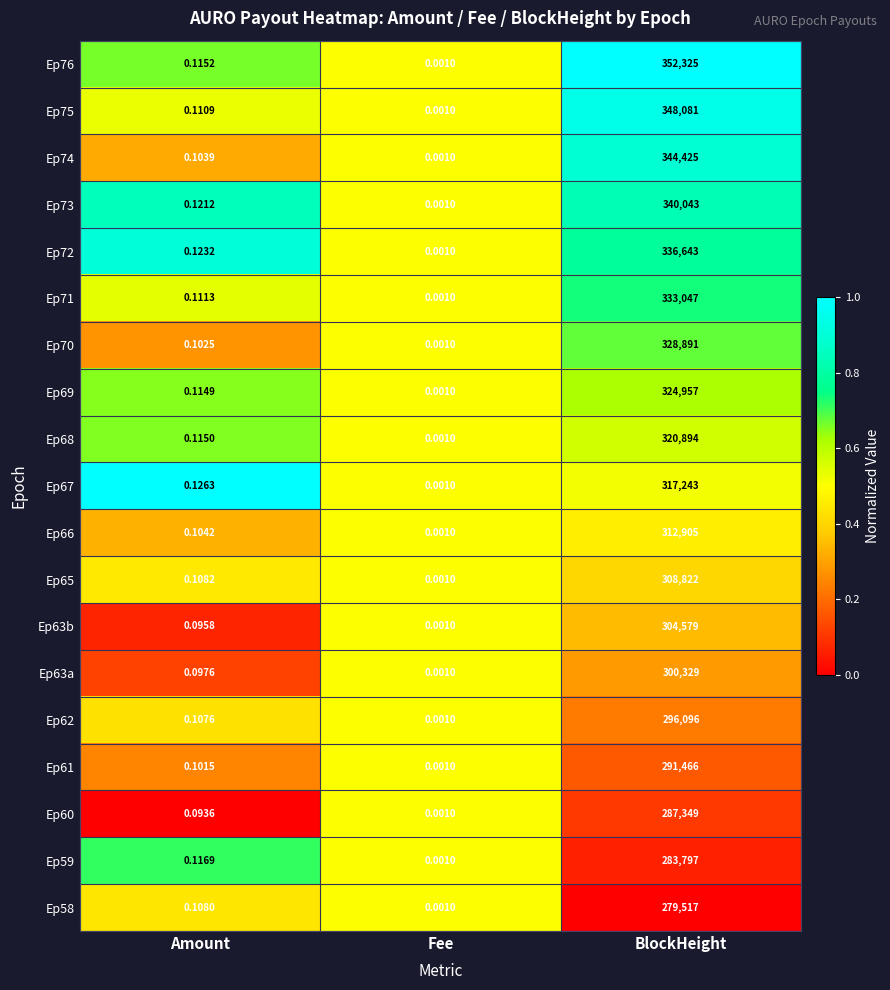

Which label corresponds to the smallest value in the chart?

Fee